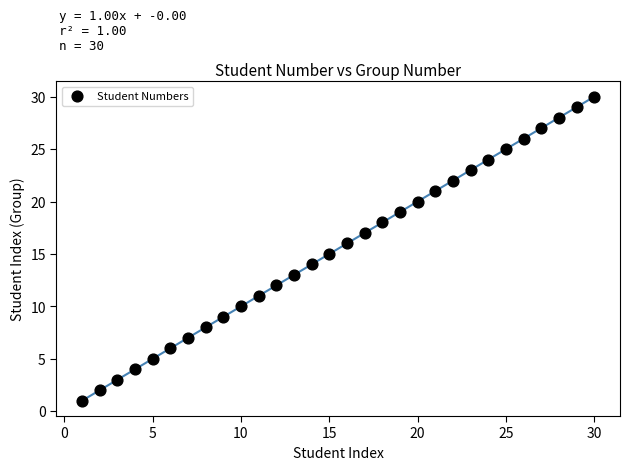

What is the range of Y values (max minus min)?

29